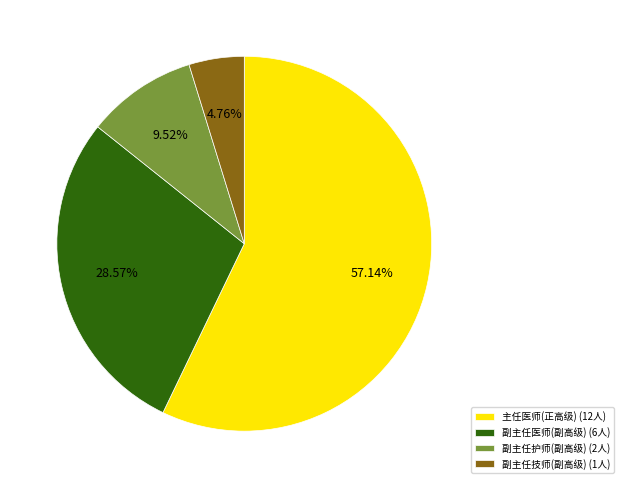

To the nearest percent, what percentage of the pie is 副主任医师(副高级)?

29%